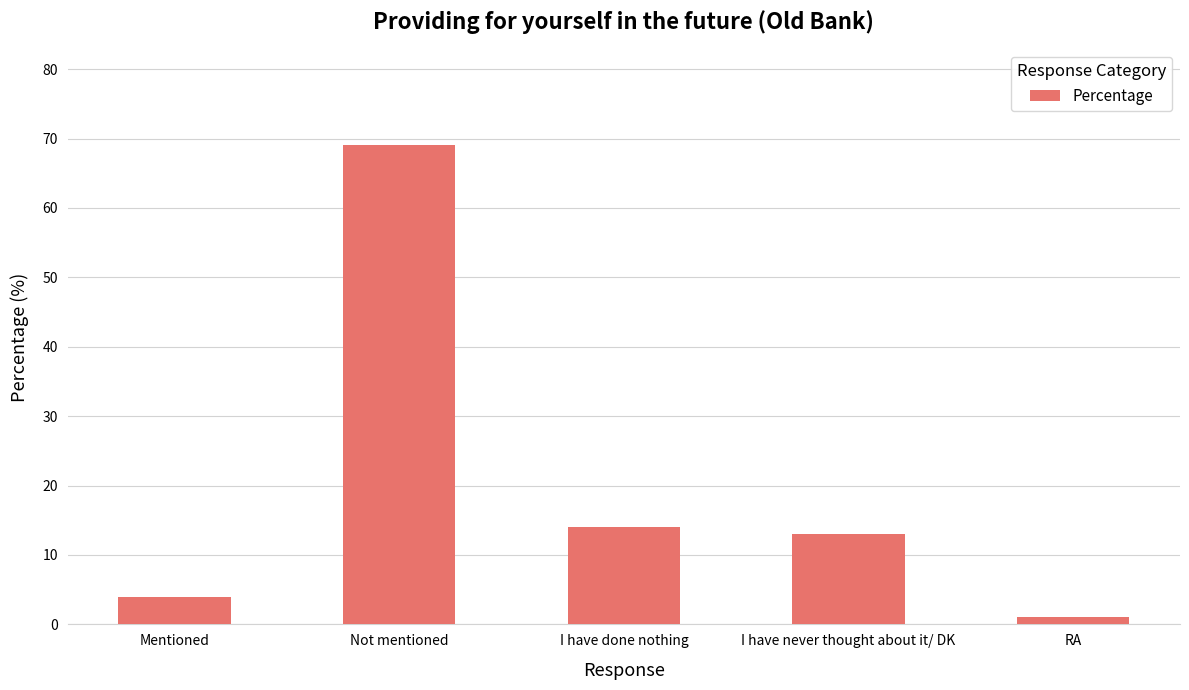

What is the label of the 5th bar from the right?

Mentioned